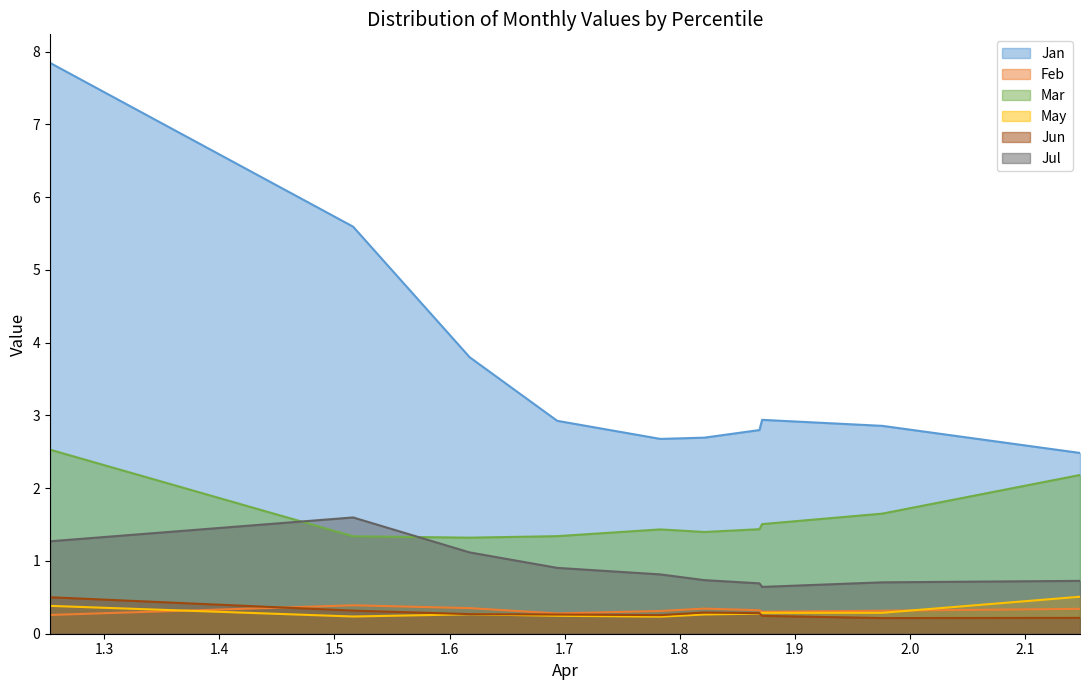

Rank the categories by Jan value from lowest to highest.

pct95, pct45, pct55, pct65, pct85, pct35, pct75, pct25, pct15, pct05